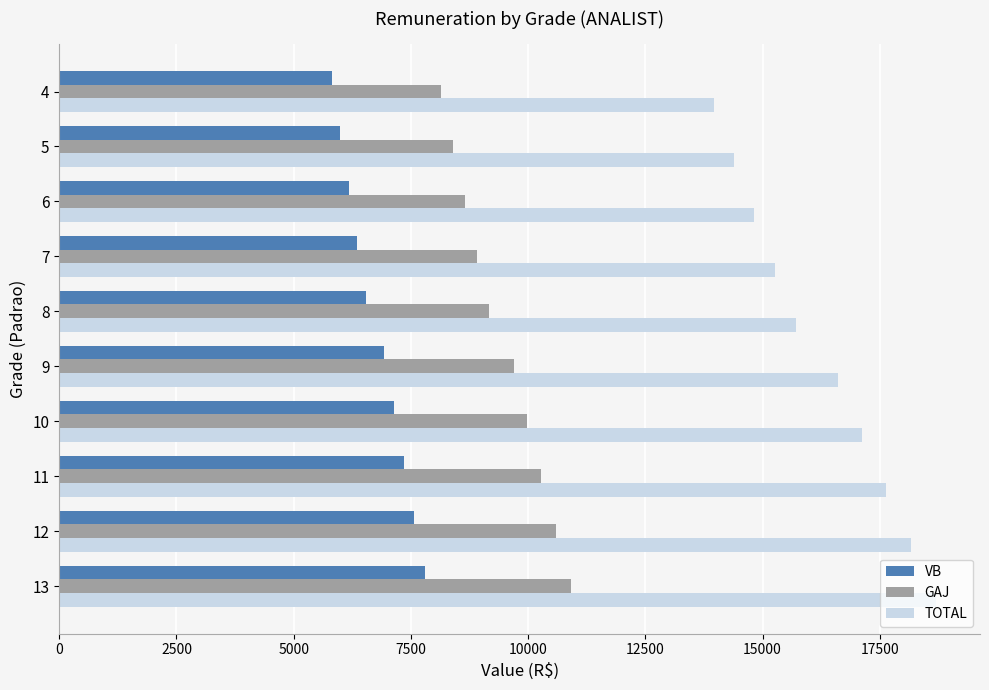

Which series has the largest total across all categories?

TOTAL